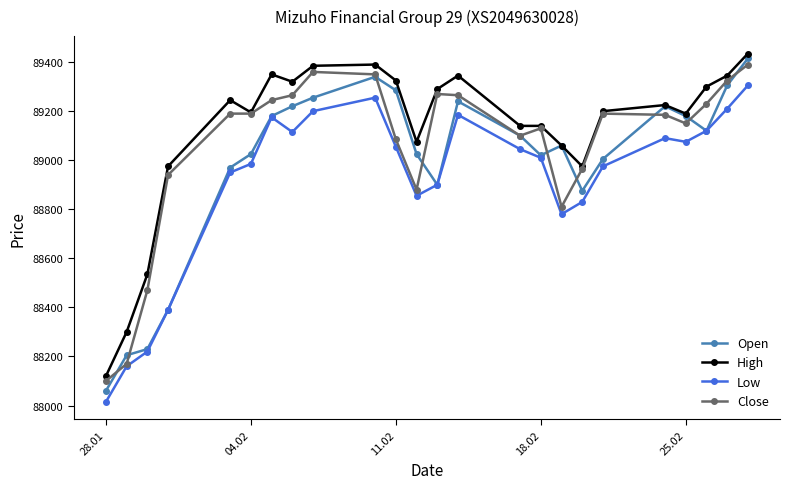

What are all the series names shown in the legend?

Open, High, Low, Close